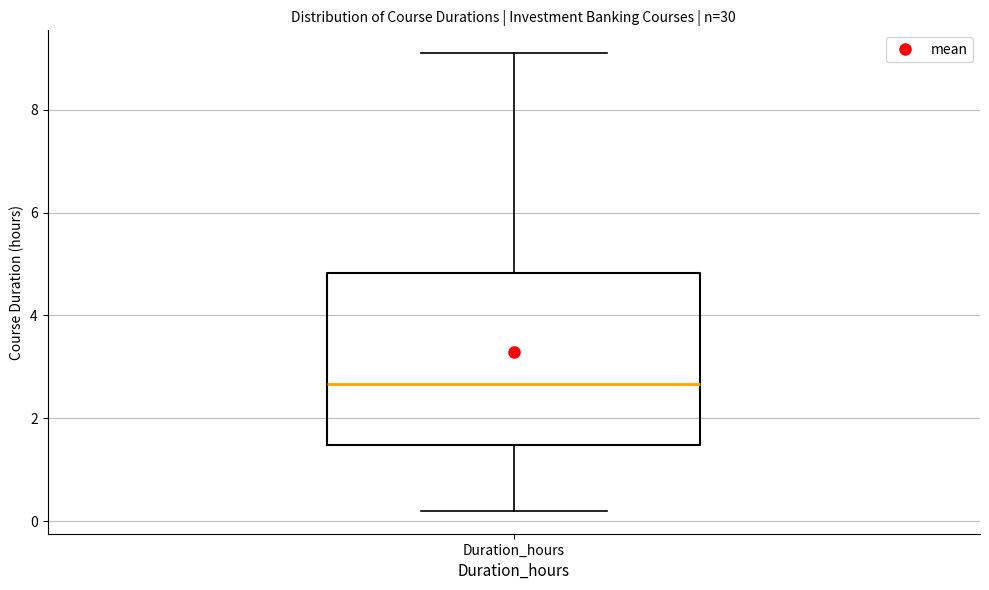

Where is the lower edge of the box for Duration_hours on the y-axis? The values are not printed on the chart, so give them approximately, as read against the axis.

1.4